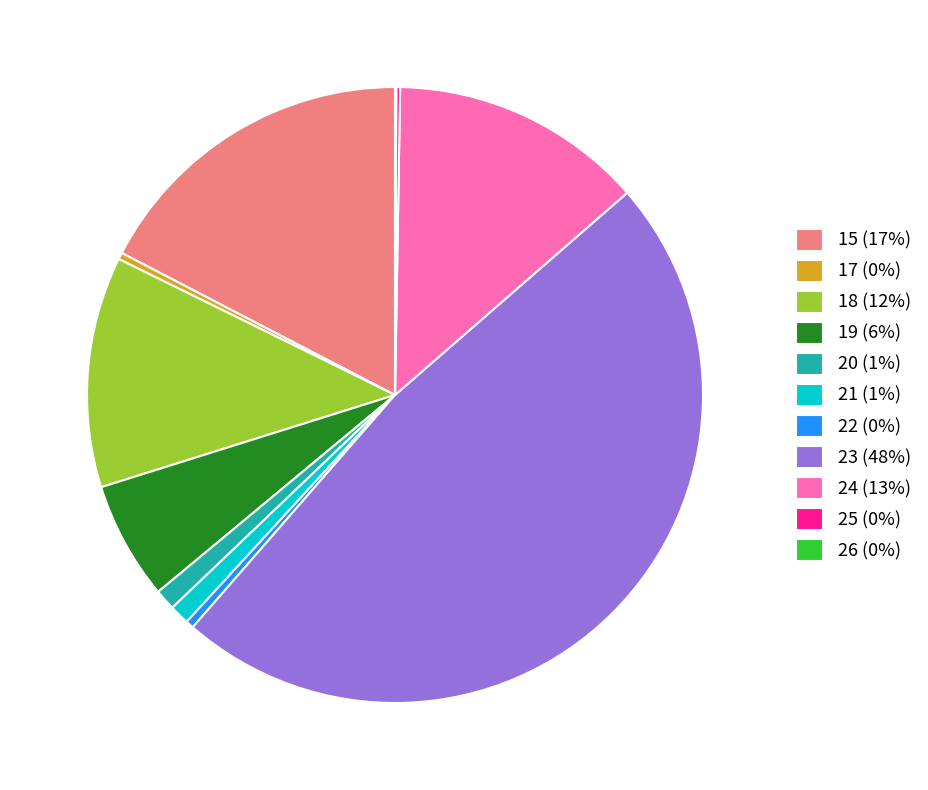

Does 19 account for over 50% of the chart?

No